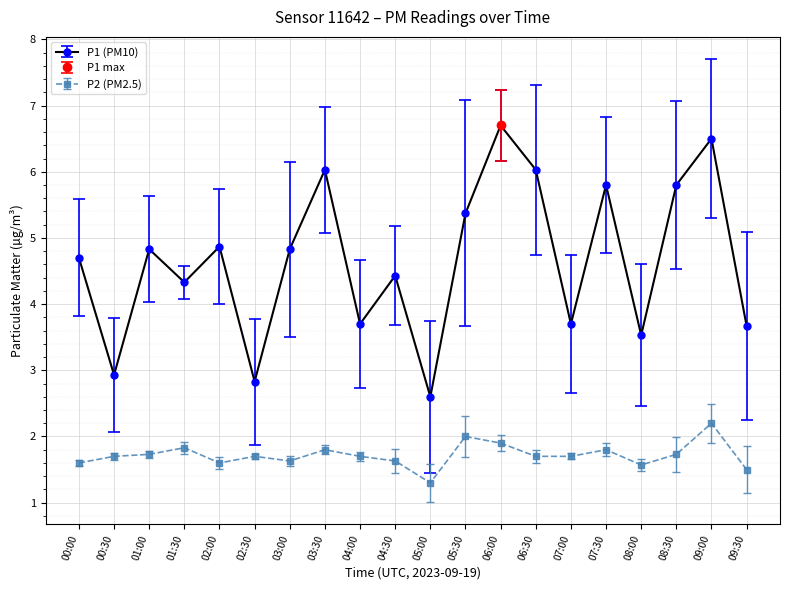

Which category has the highest value across all series?

06:00